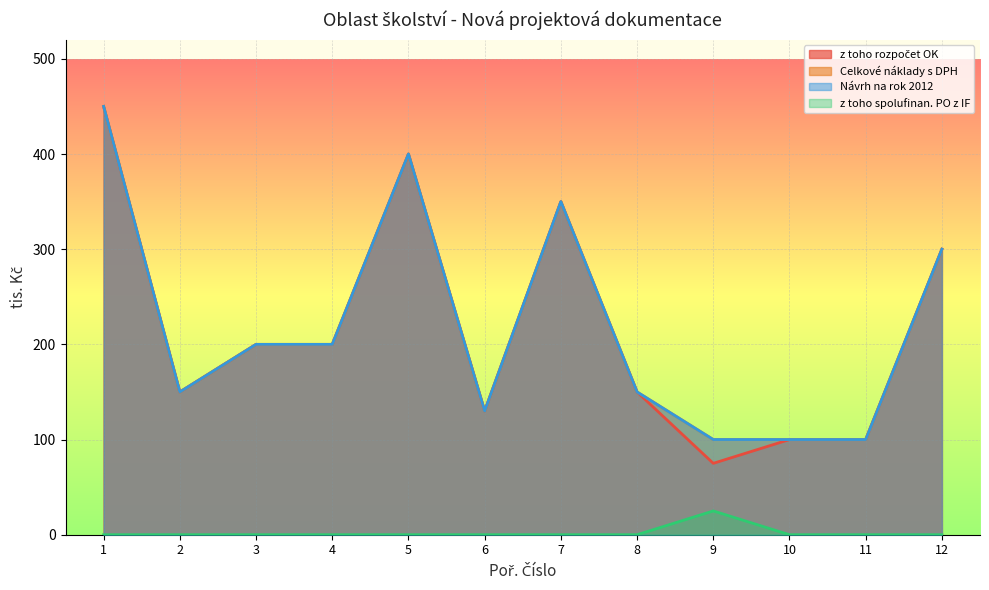

What is the maximum value for z toho rozpočet OK?

450